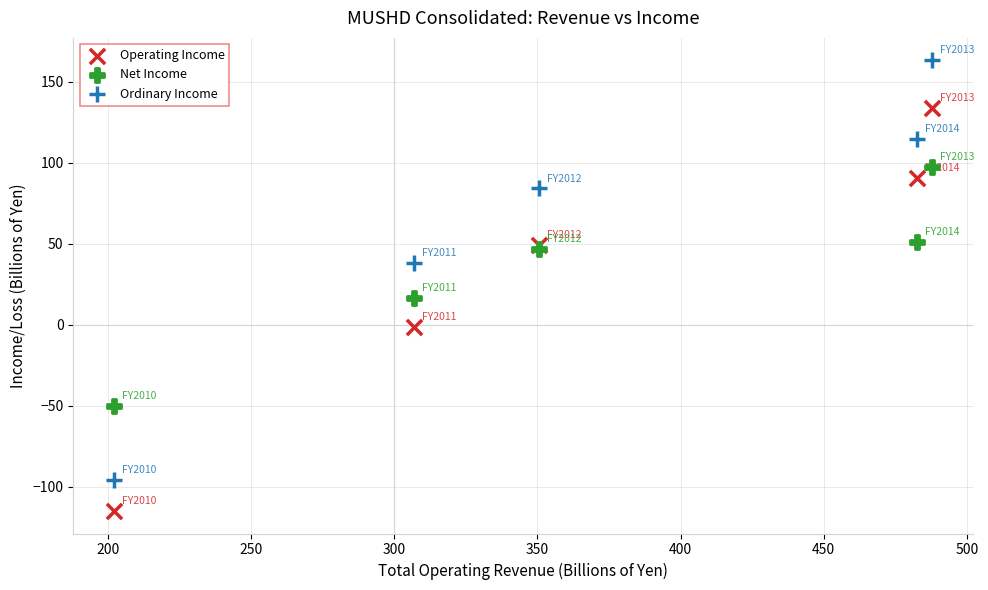

In the Ordinary Income series, what Y value is closest to 33?

38.1